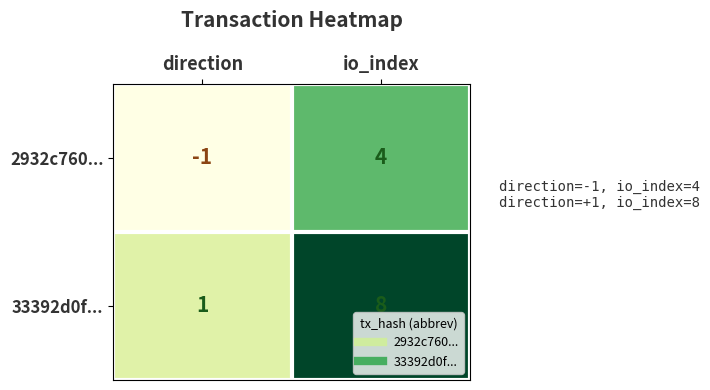

Between direction and io_index, which series saw the biggest shift?

33392d0f...